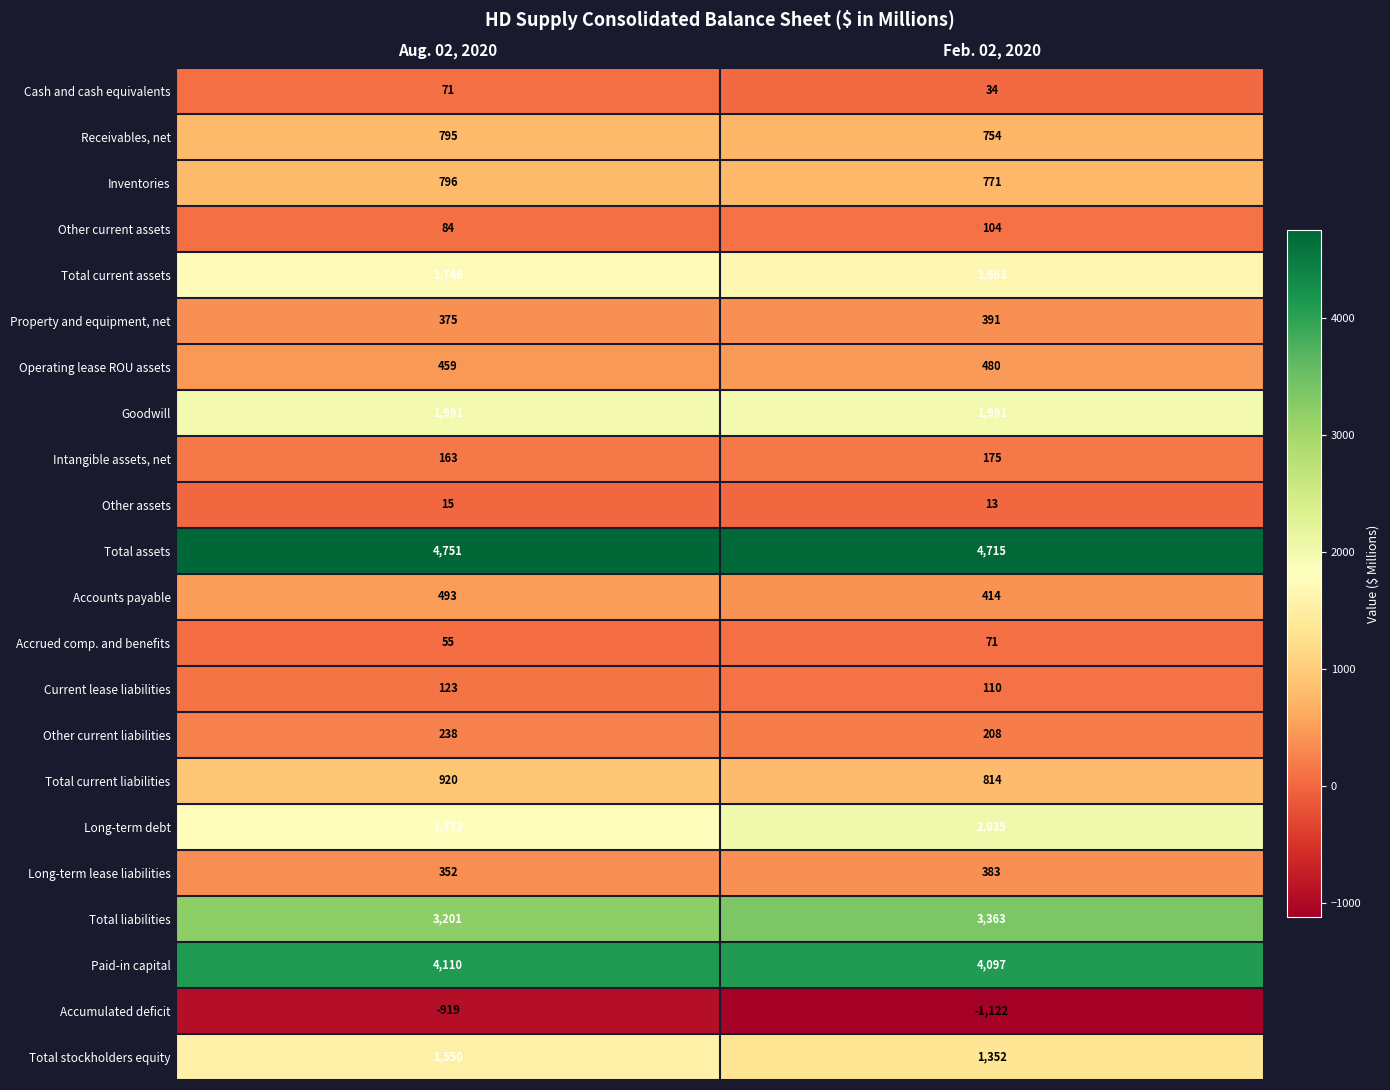

At which label is Paid-in capital closest to 4103?

Feb. 02, 2020